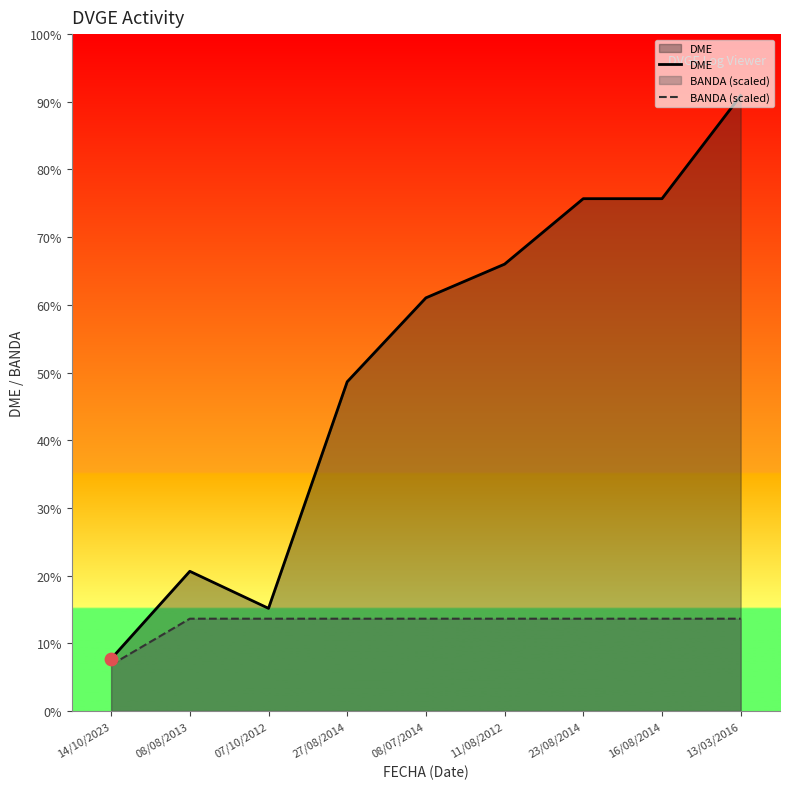

Which series reaches the minimum Y coordinate?

BANDA (scaled)